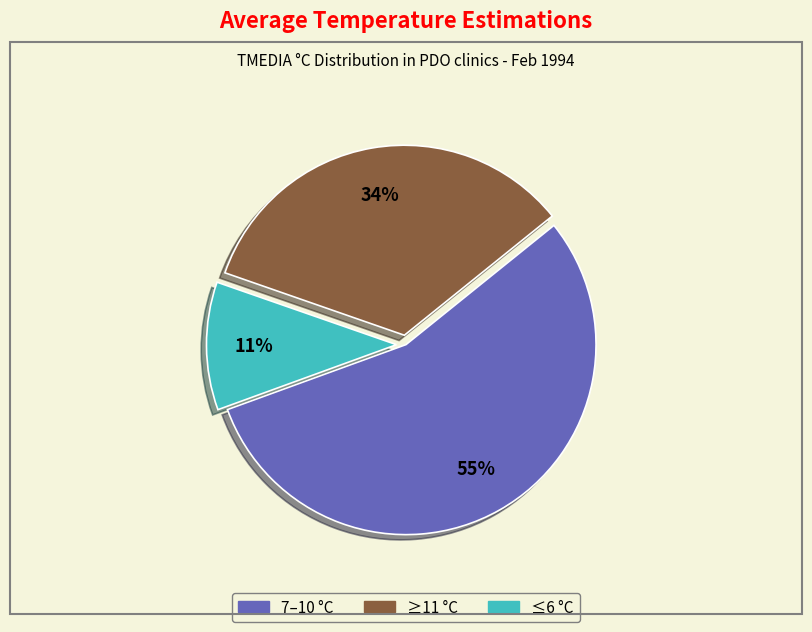

To the nearest percent, what is the average slice percentage?

33%